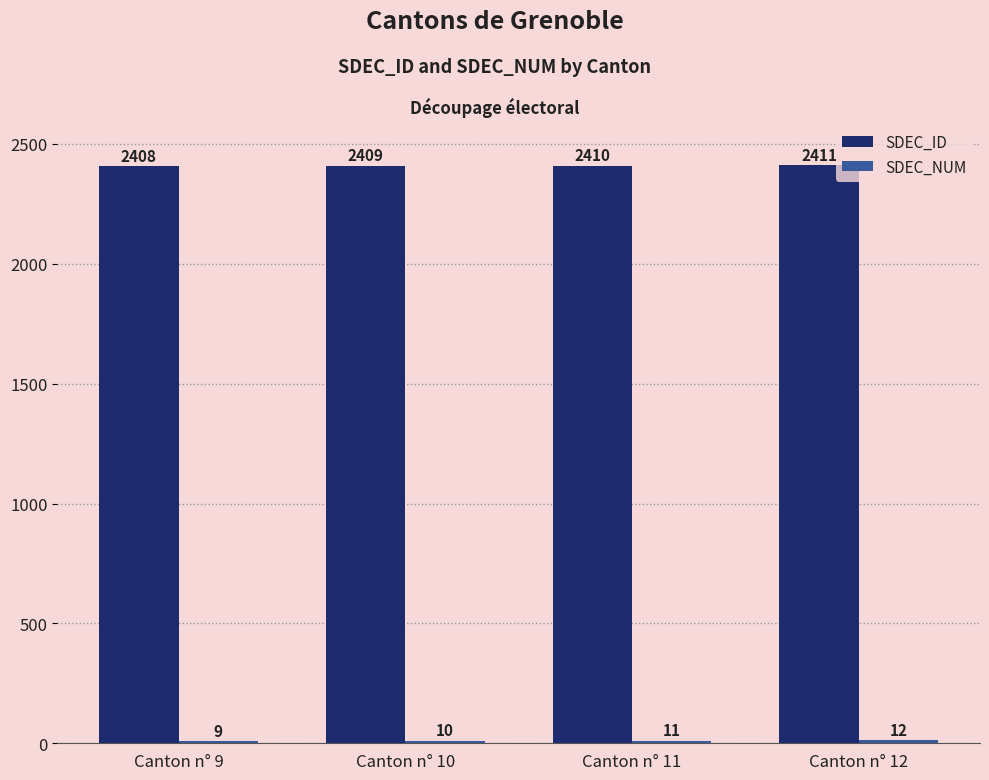

Which category has the lowest value in the SDEC_ID series?

Canton n° 9